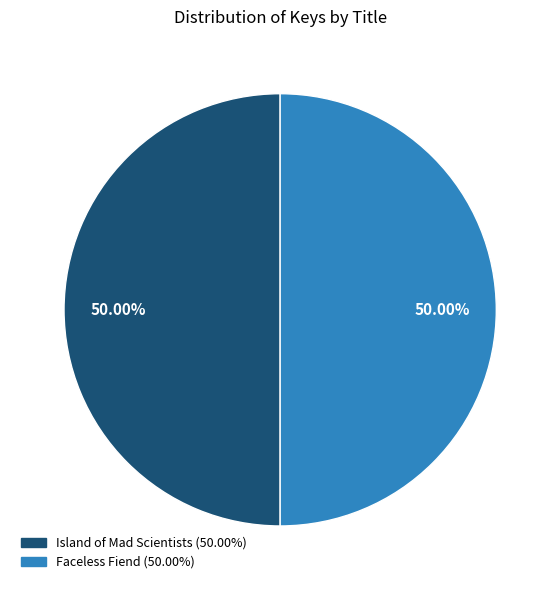

What is the ratio of the value at Faceless Fiend to the value at Island of Mad Scientists?

1.0